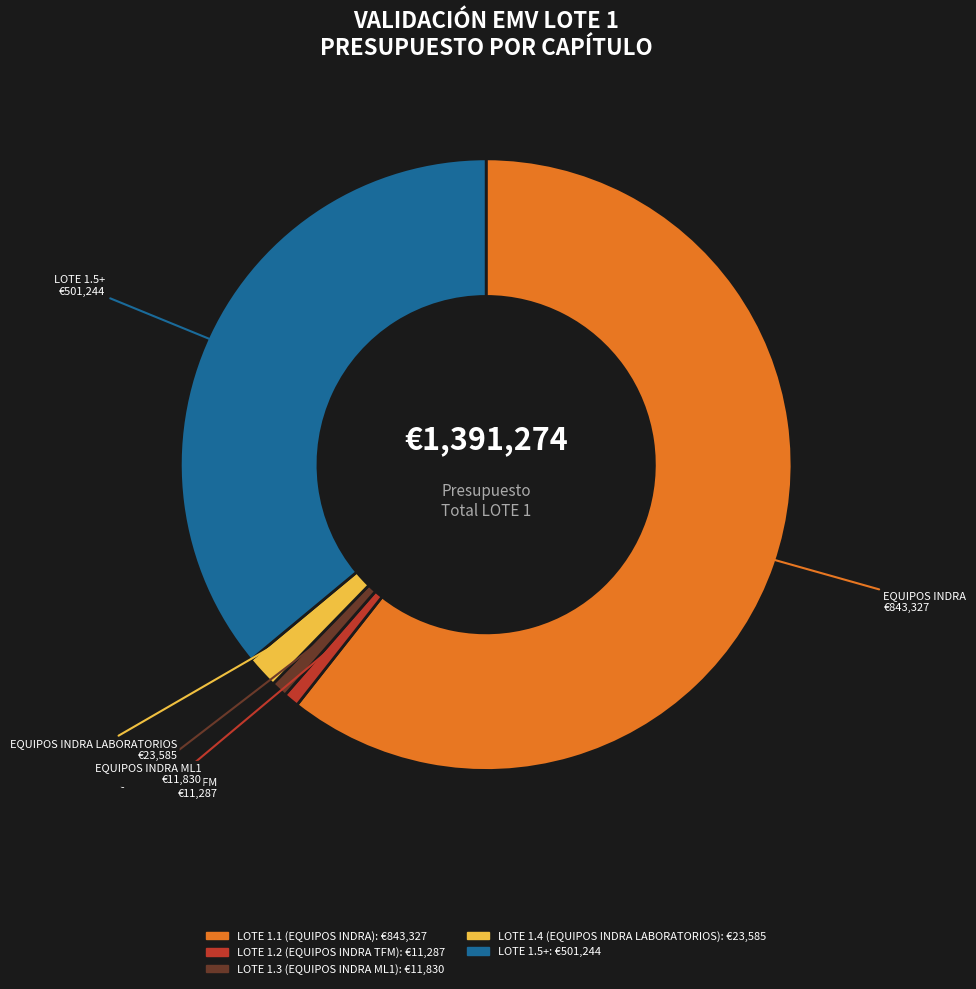

Combined, do LOTE 1.1 (EQUIPOS INDRA) and LOTE 1.4 (EQUIPOS INDRA LABORATORIOS) account for over 50%?

Yes